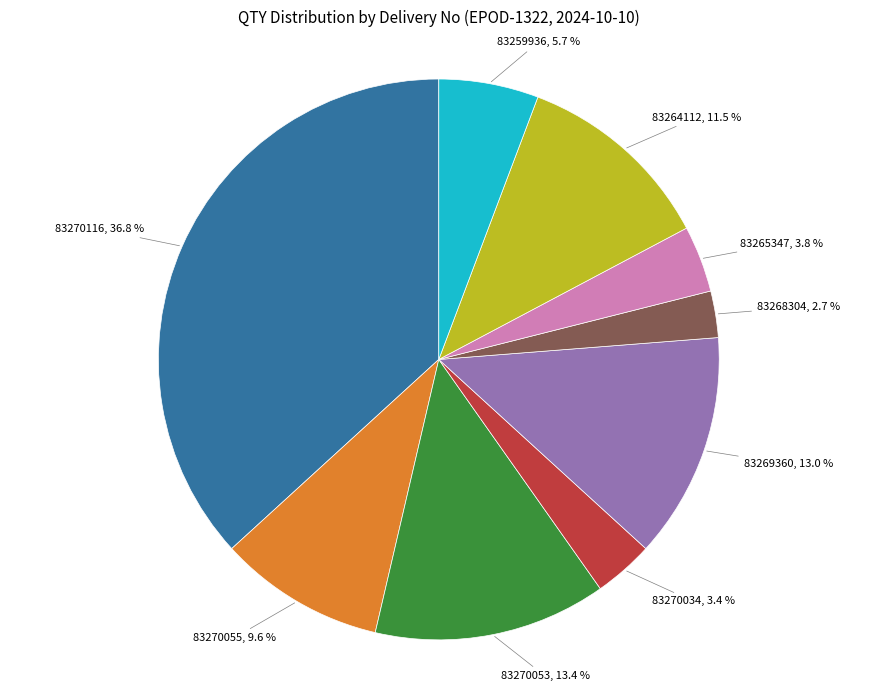

To the nearest percent, what is the difference between the largest and smallest slice percentages?

34%